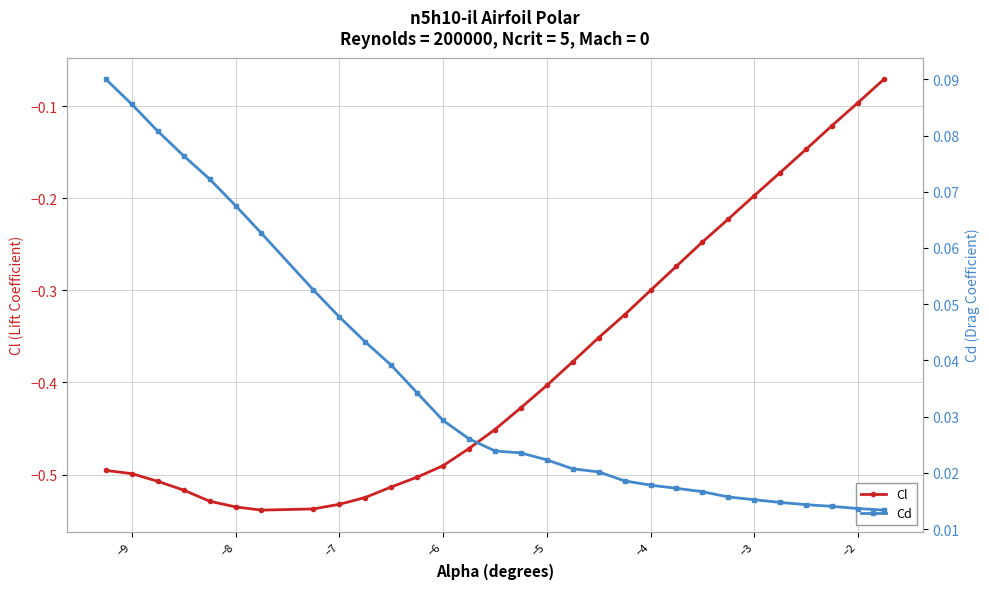

The Cl series shows -0.1 at −2. True or false?

True